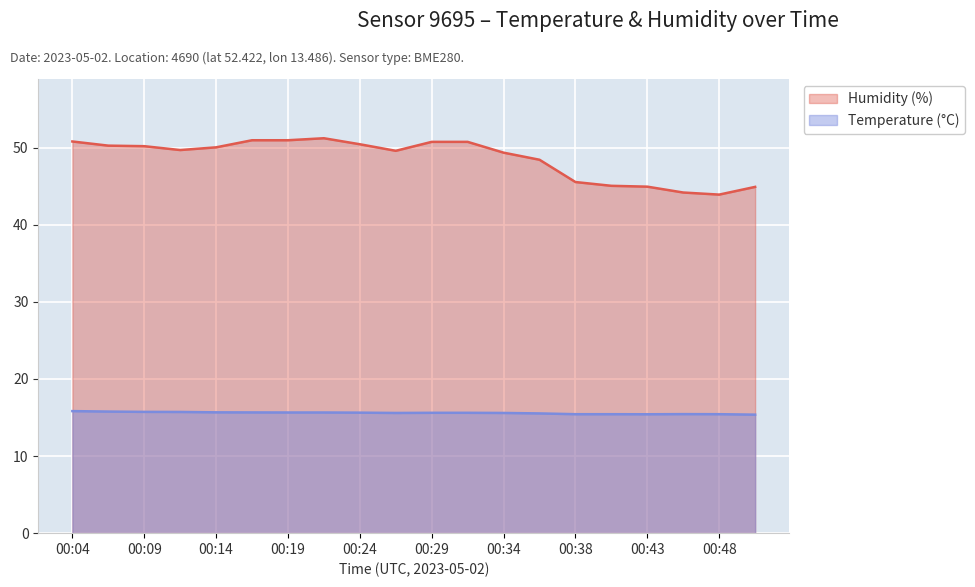

What is the greatest value displayed?

51.2